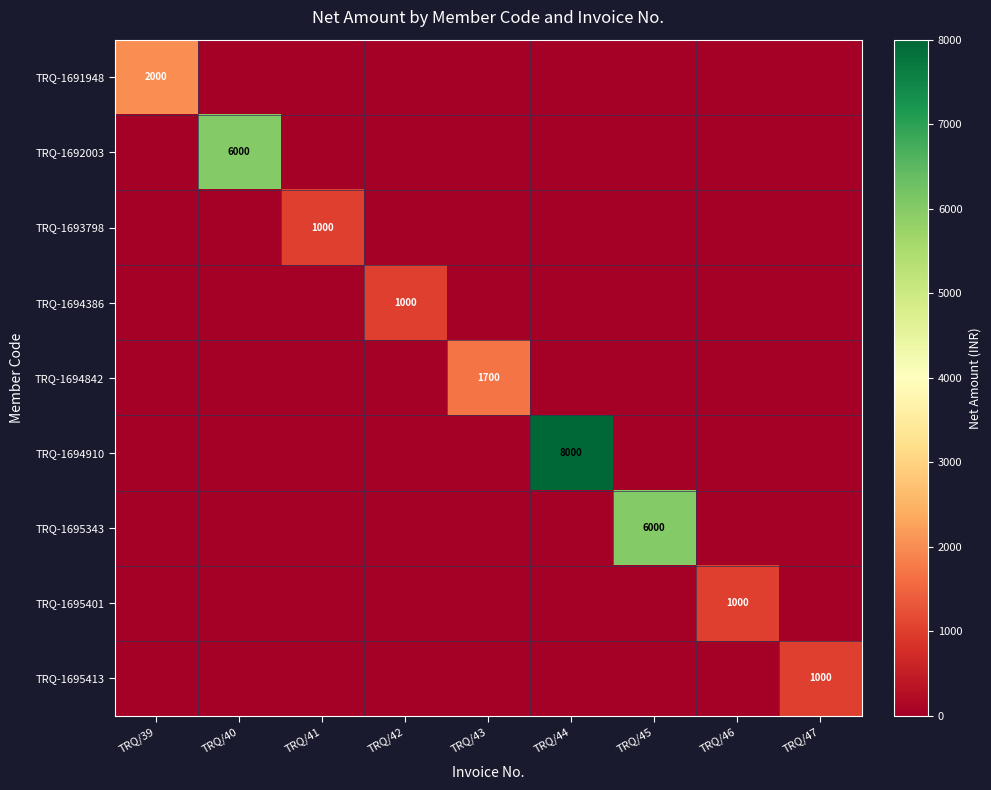

The TRQ-1694910 series shows 3067 at TRQ/41. True or false?

False